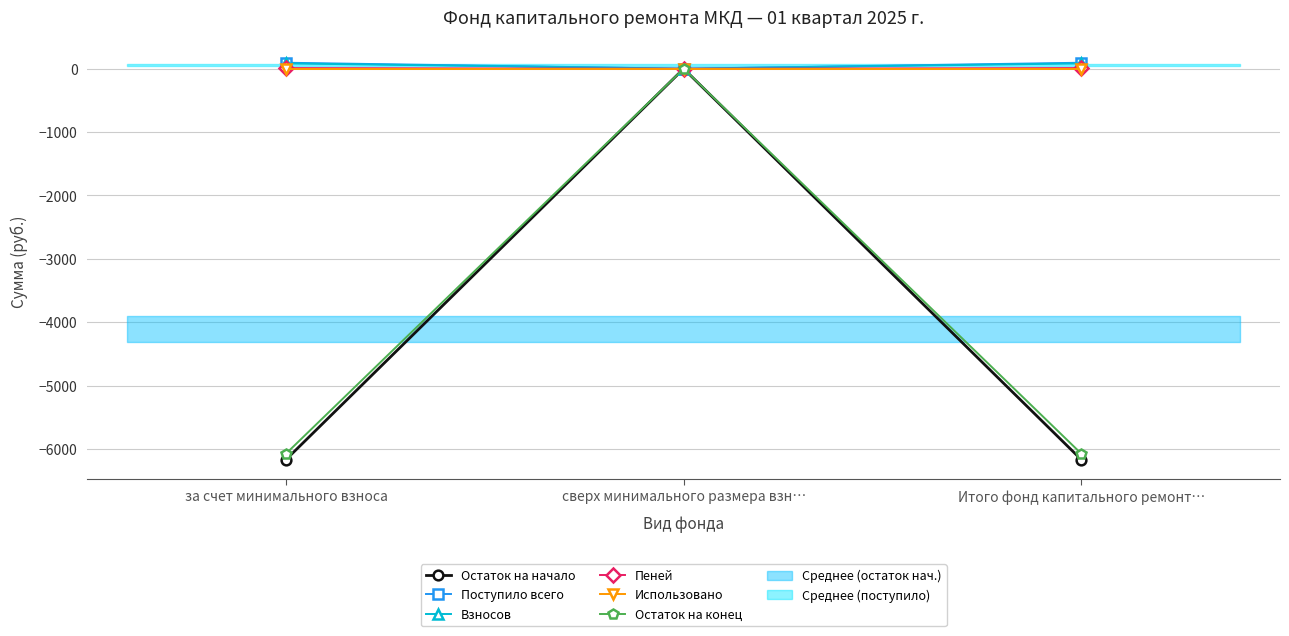

What is the spread (max minus min) of values at Итого фонд капитального ремонт…?

6259.9